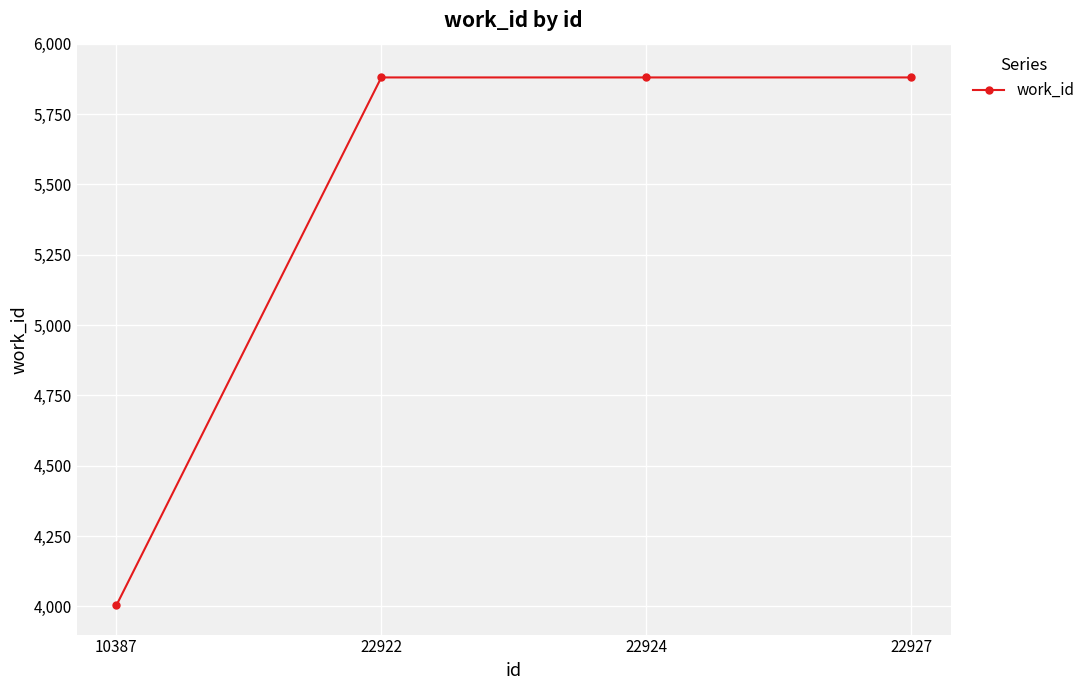

Between 10387 and 22922, which is larger?

22922